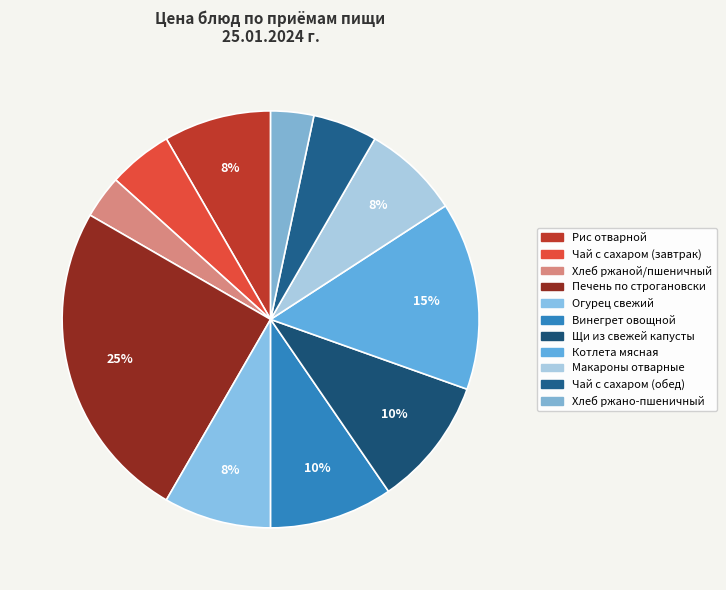

The Щи из свежей капусты slice represents 10% of the pie. True or false?

True